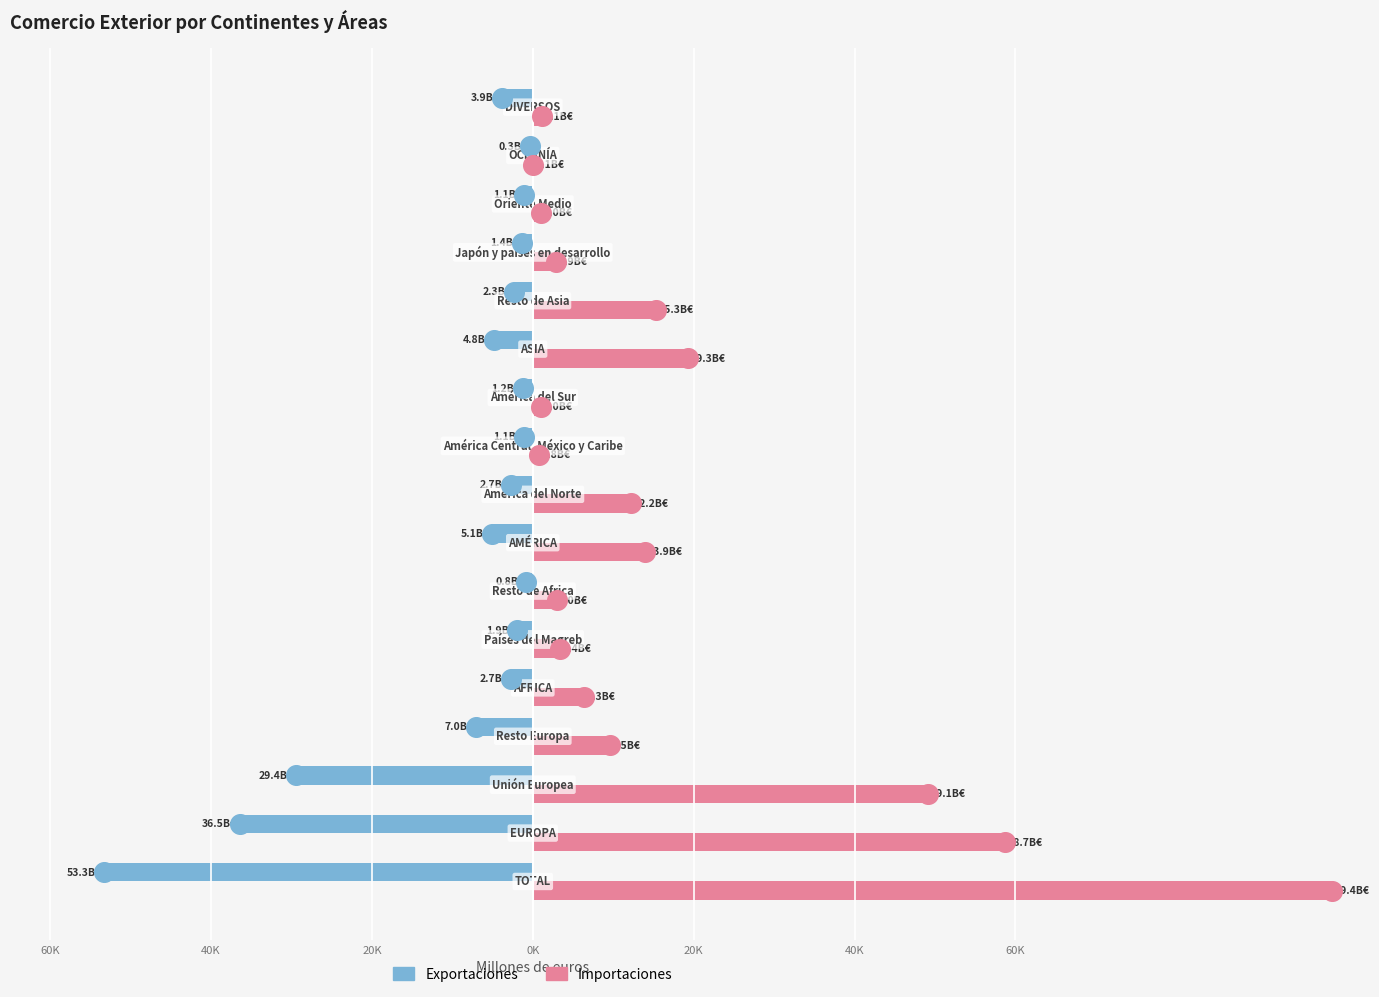

Which series has the largest total across all categories?

Importaciones